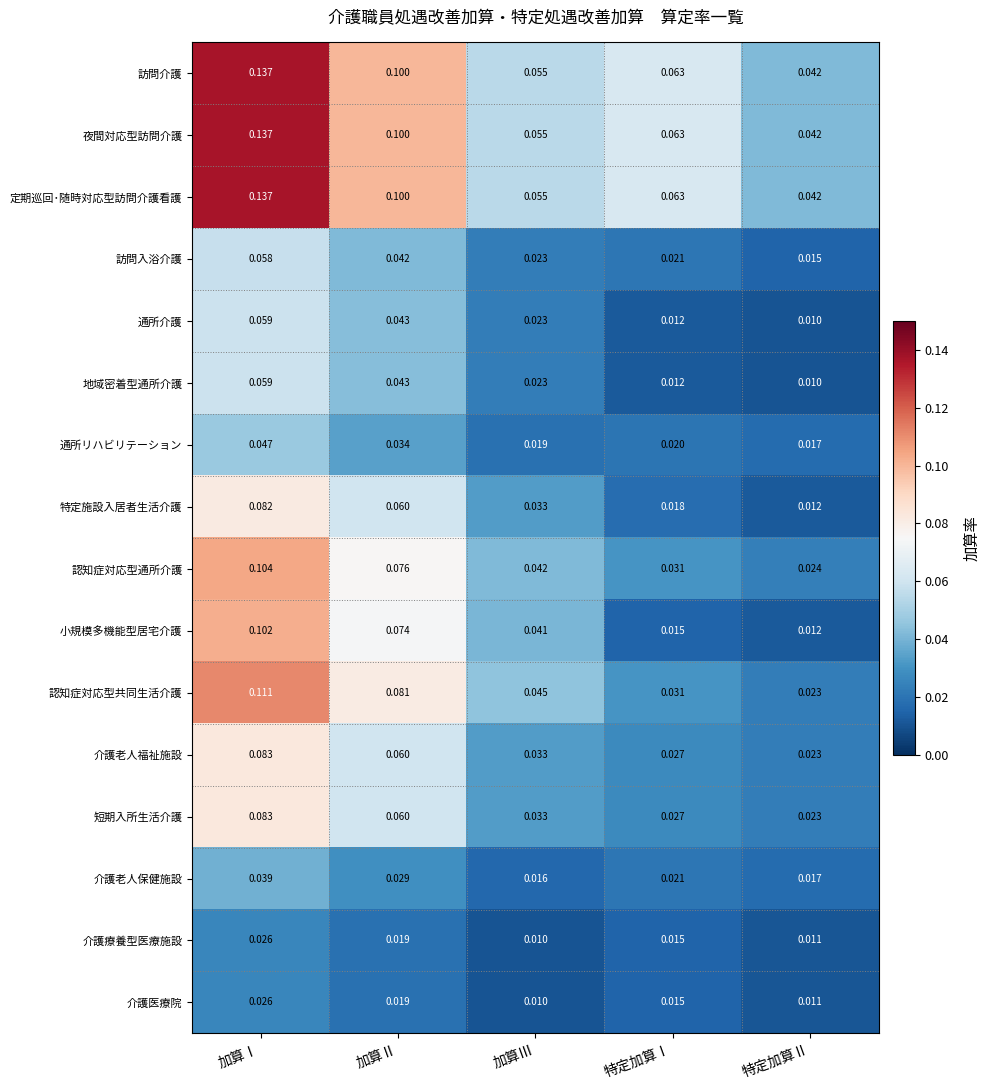

How many data points does each series have?

5